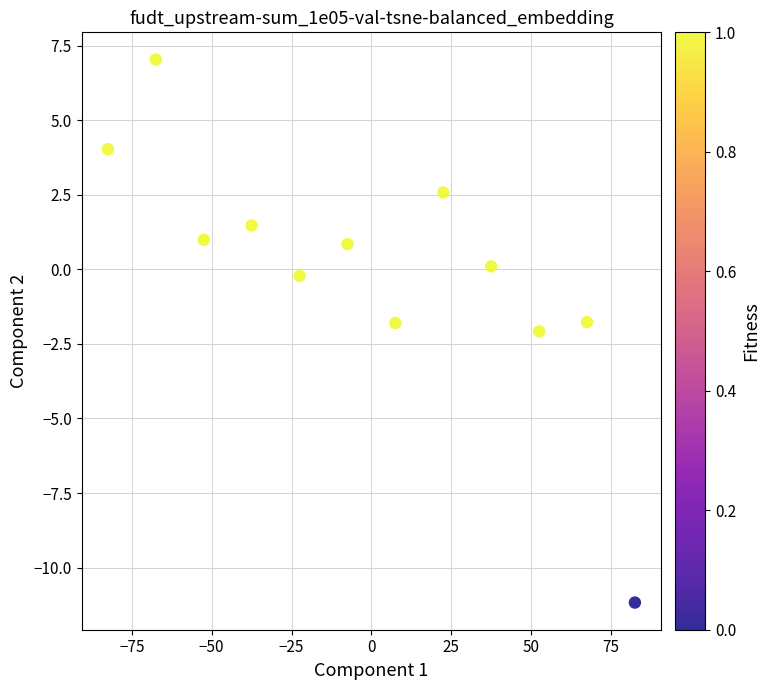

What is the range of Y values (max minus min)?

18.2